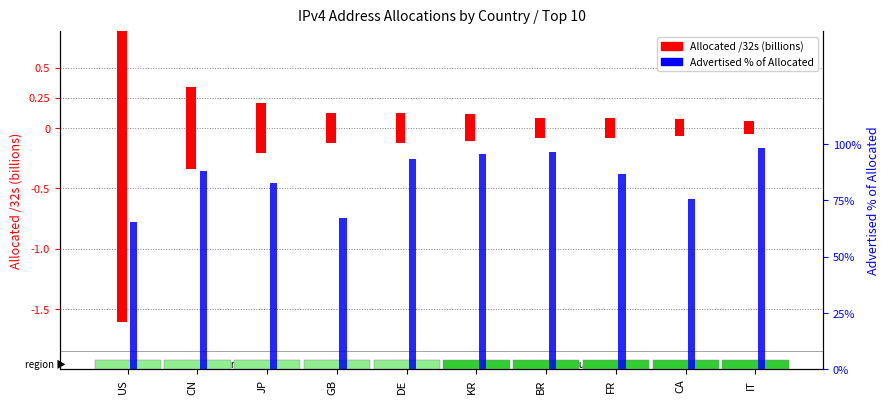

How many bars are there in each group?

2